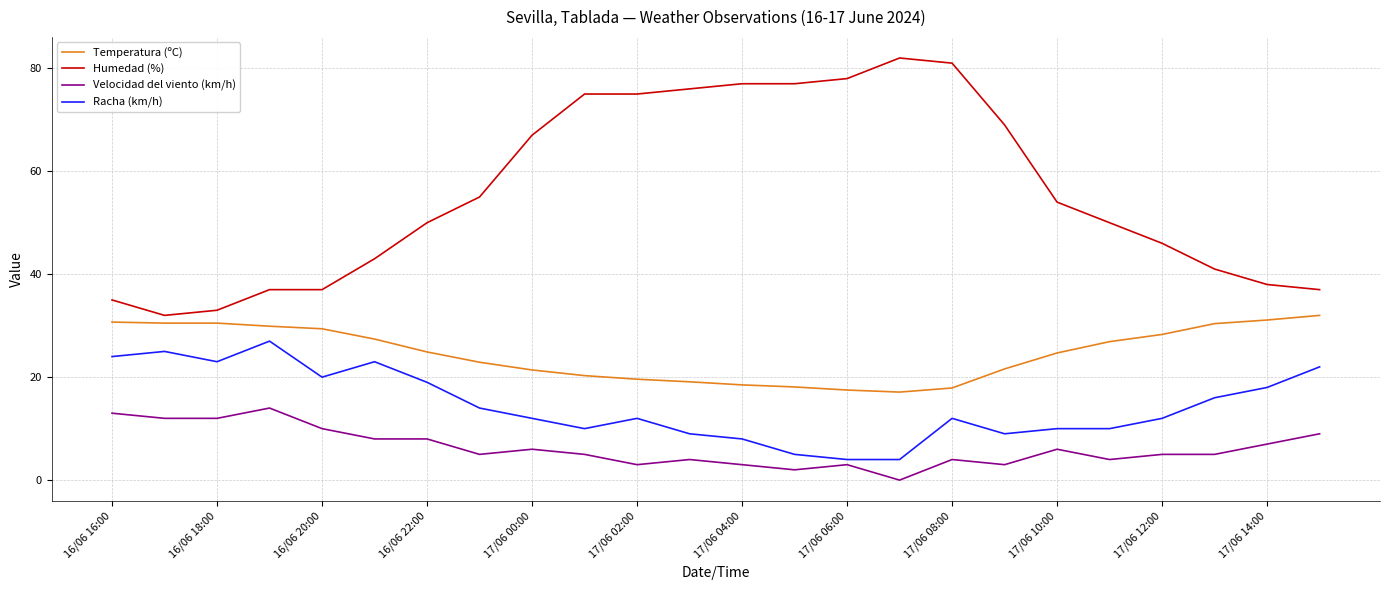

True or false: Temperatura (ºC) and Racha (km/h) intersect in this chart.

False